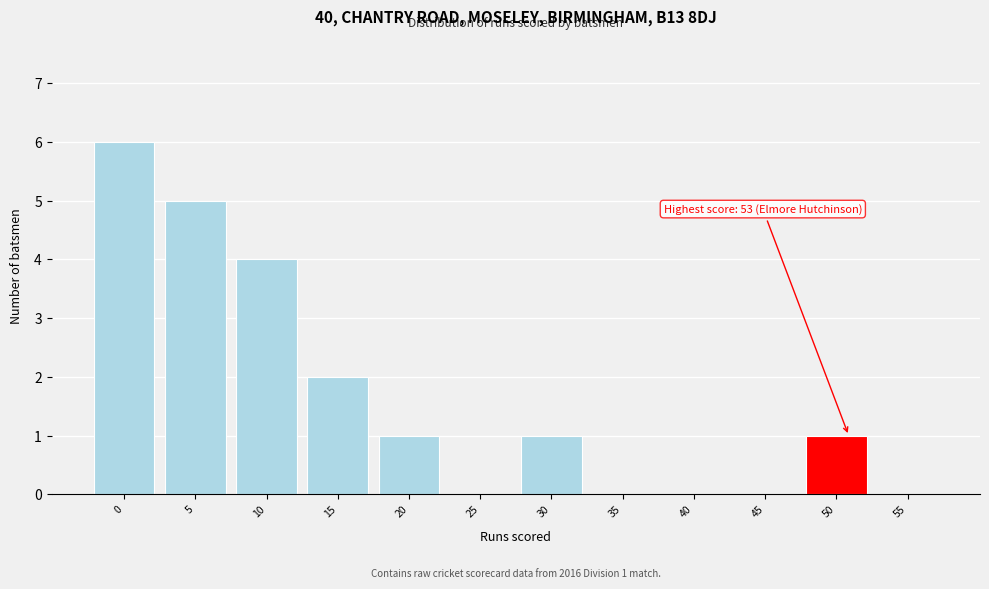

Reading right to left, transcribe all the data shown in this chart.

55=0	50=1	45=0	40=0	35=0	30=1	25=0	20=1	15=2	10=4	5=5	0=6